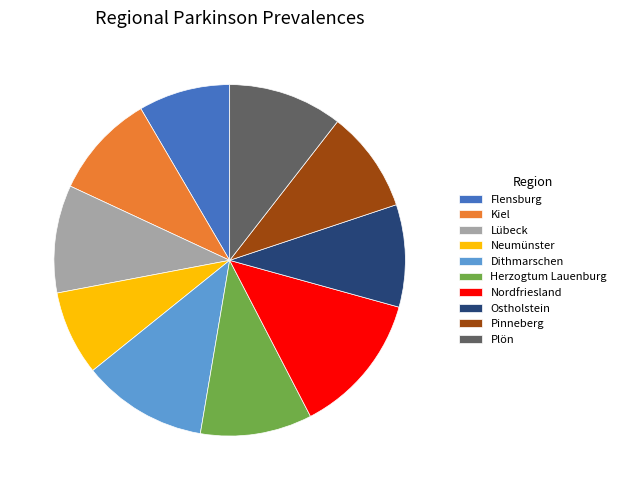

What is the ratio of the value at Ostholstein to the value at Neumünster?

1.2